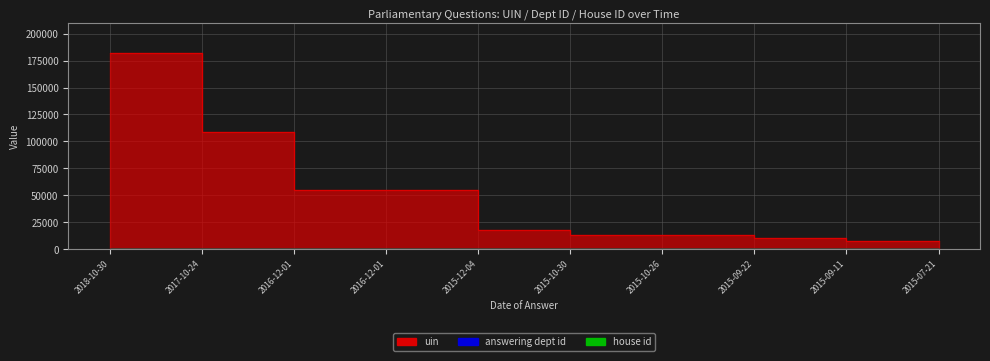

The value of uin at 2015-10-26 is 2913. True or false?

False